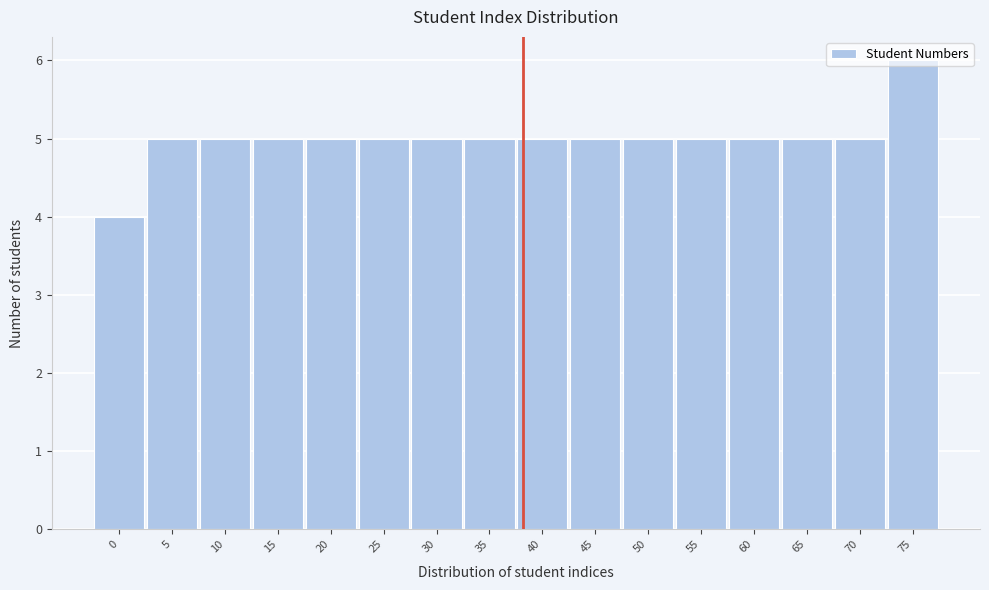

Approximately how many times larger is the value at 10 compared to 45?

1.0